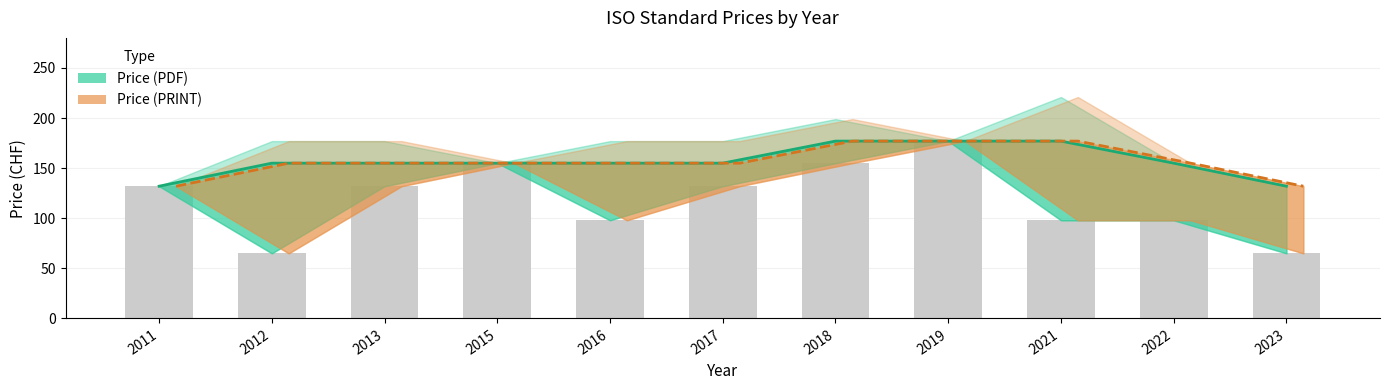

Which has a higher value, 2016 or 2019?

2019